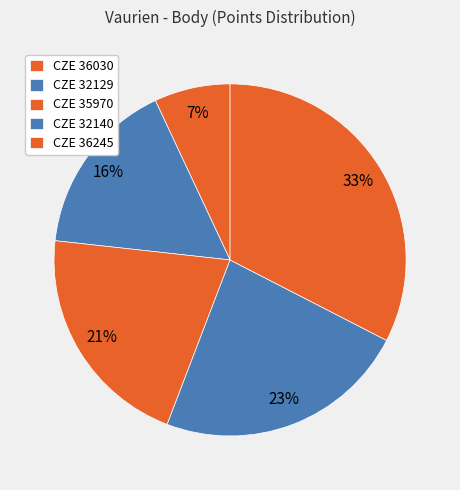

What is the smallest slice in the pie chart?

CZE 36030